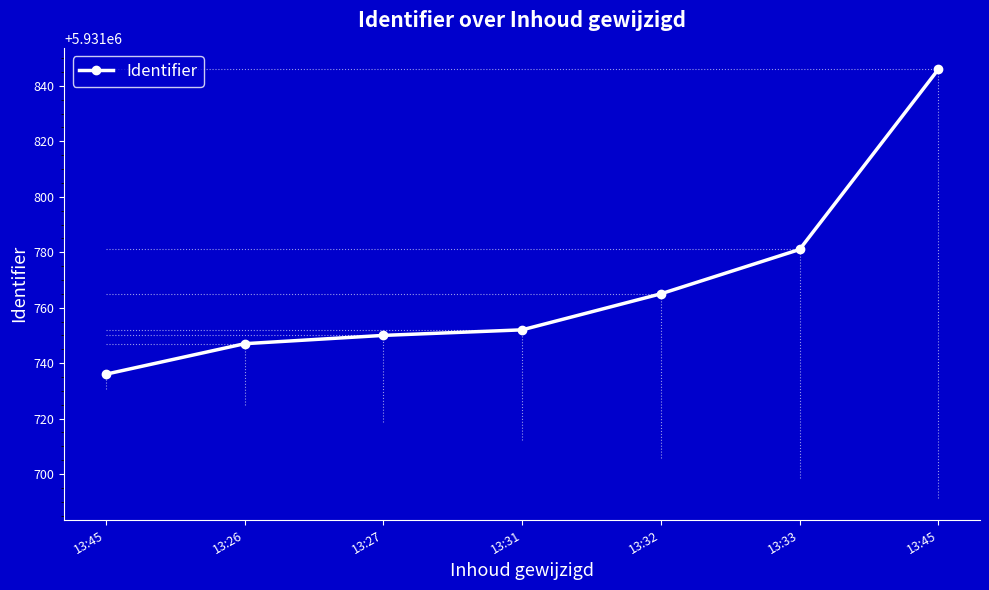

What is the ratio of the value at 13:45 to the value at 13:26?

1.0